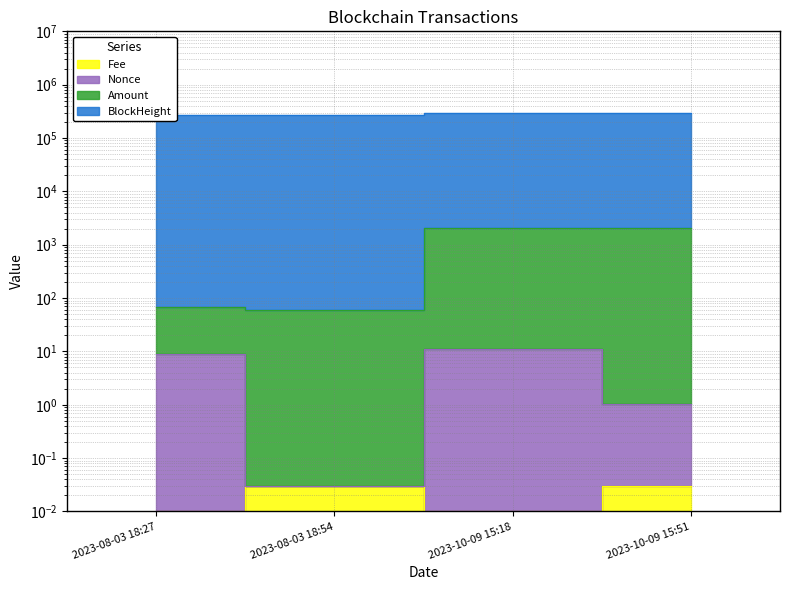

At which label is Amount closest to 1075?

2023-08-03 18:27